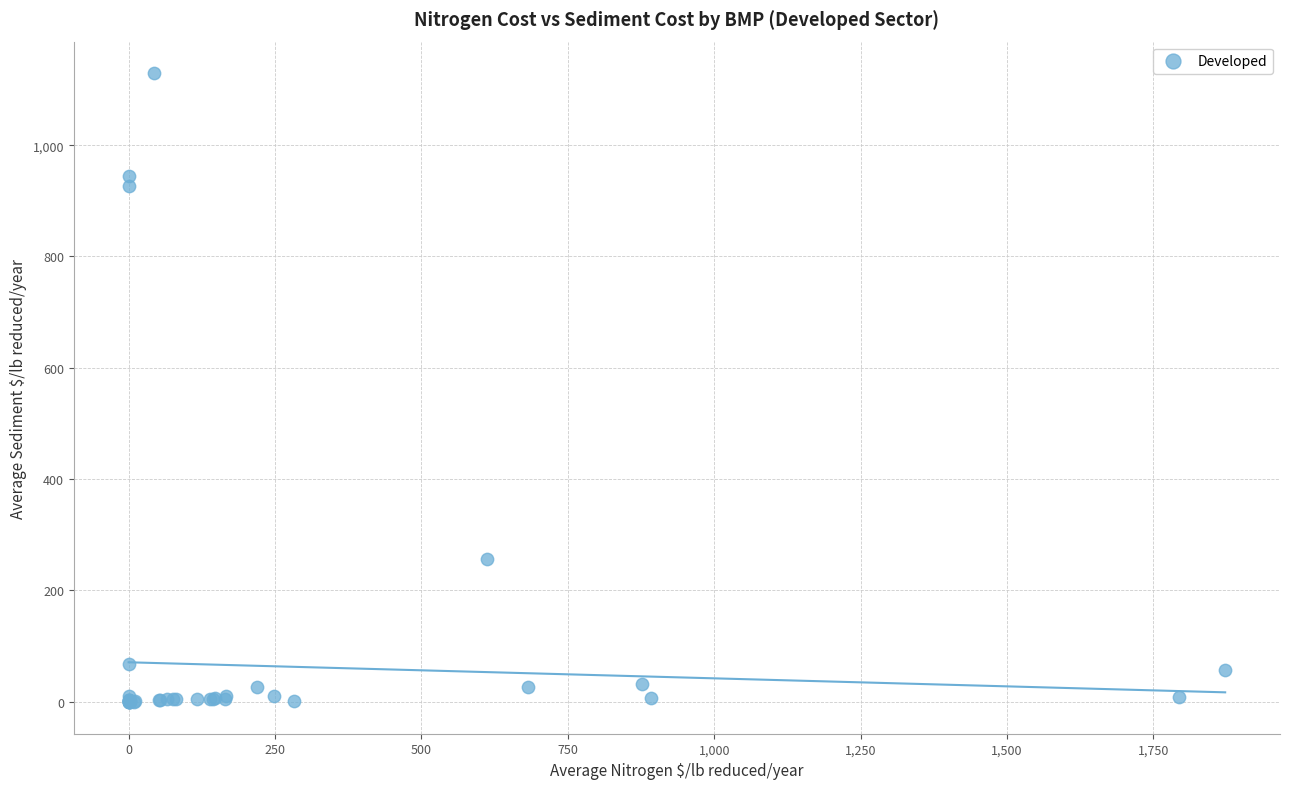

What Y value in the scatter plot is closest to 564?

256.6